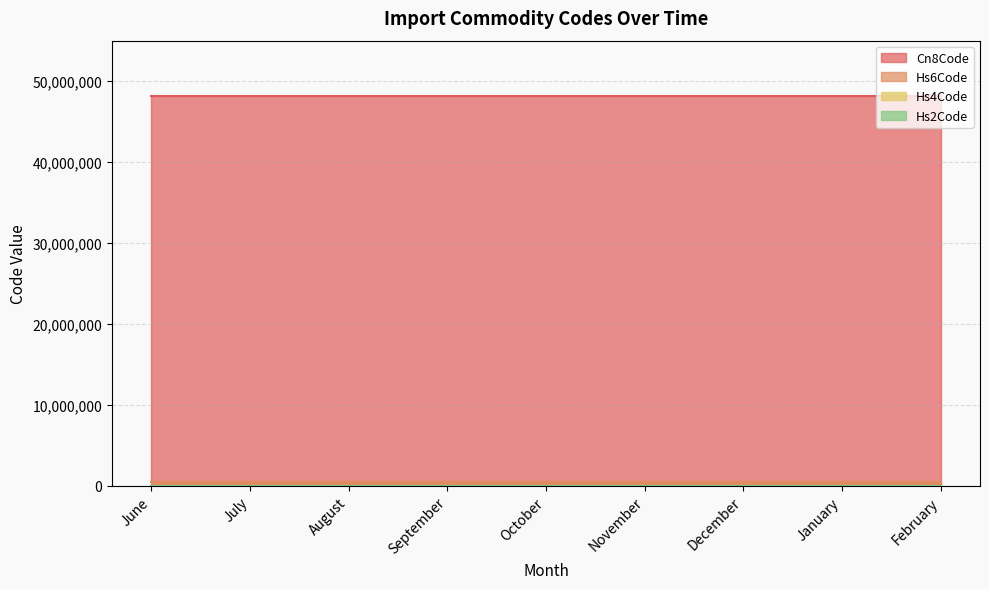

Which series has the widest spread of values?

Hs6Code